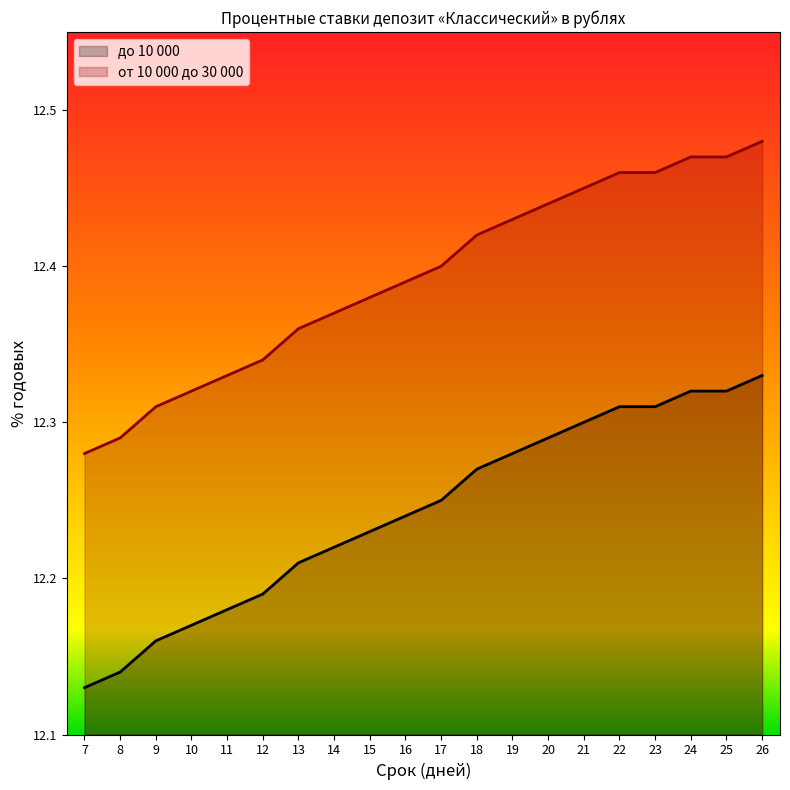

True or false: от 10 000 до 30 000 and до 10 000 intersect in this chart.

False